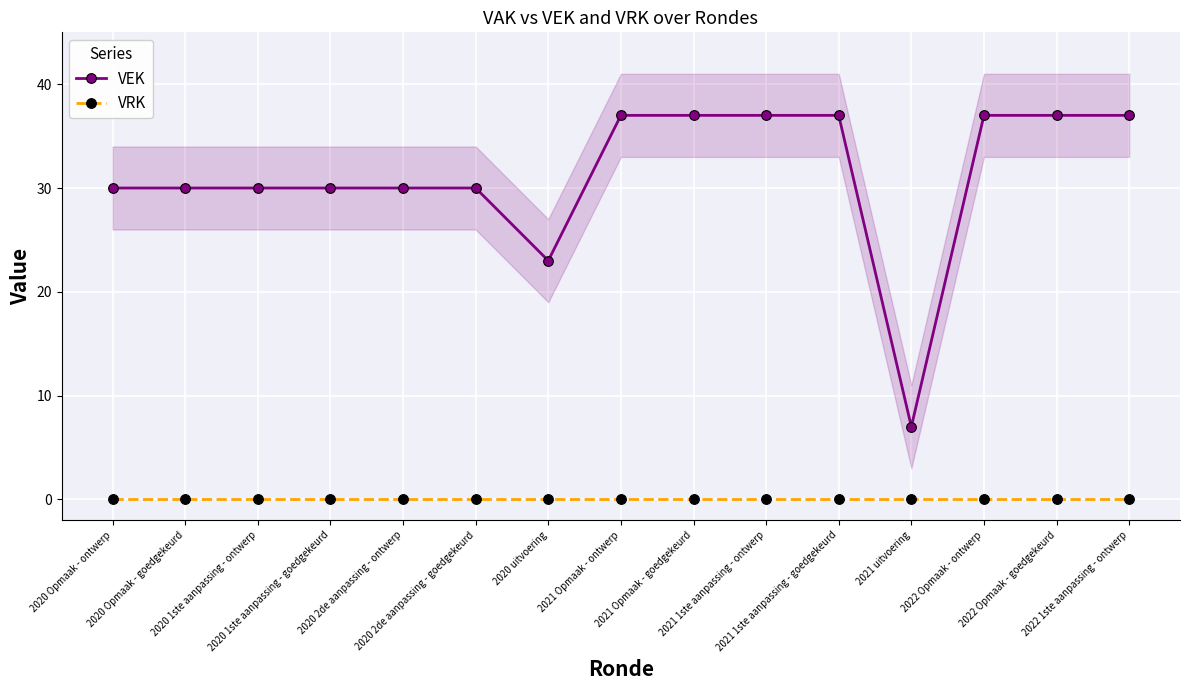

At which label does VEK reach its peak?

2021 Opmaak - ontwerp